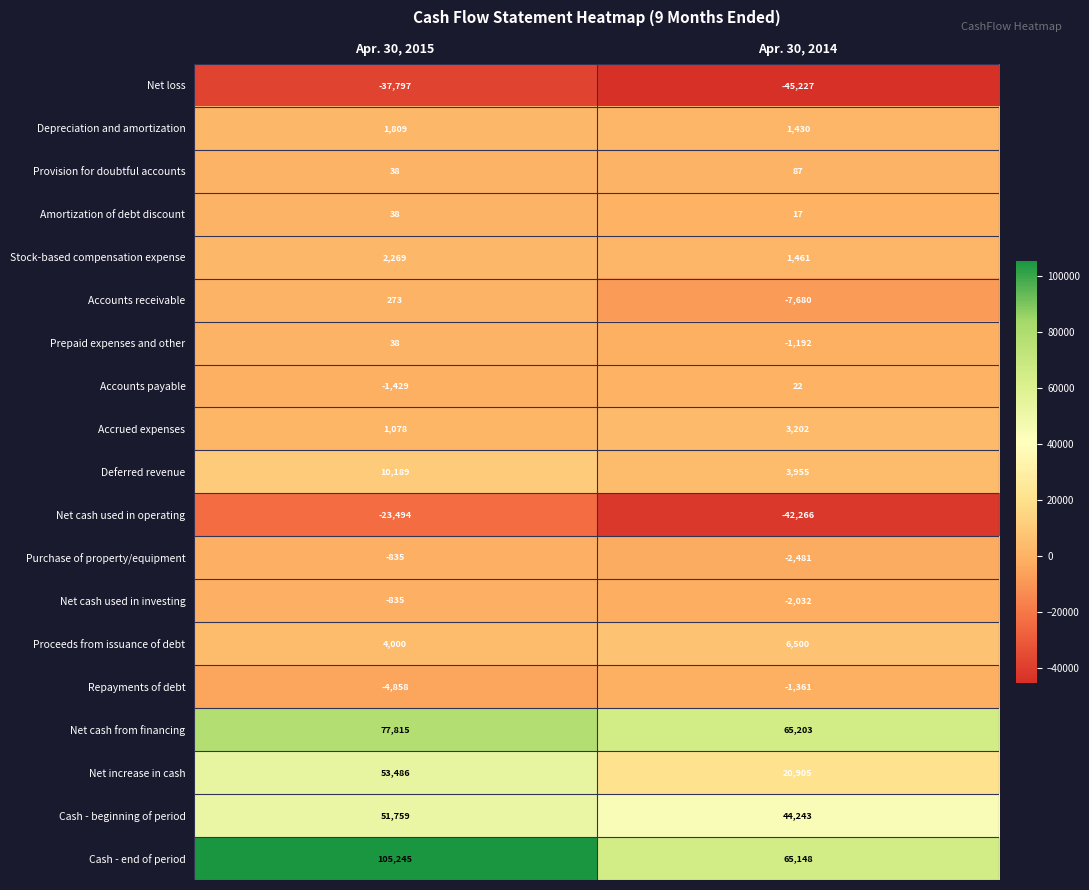

How many data points does each series have?

2